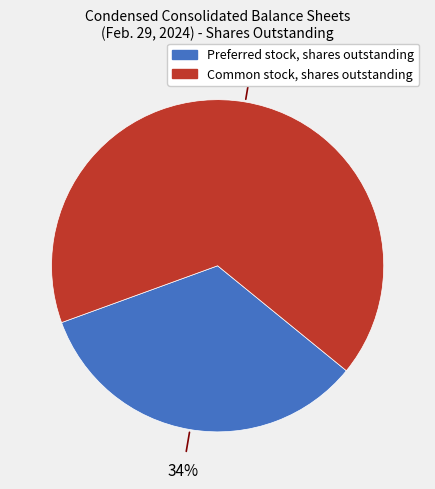

How many segments does this pie chart have?

2